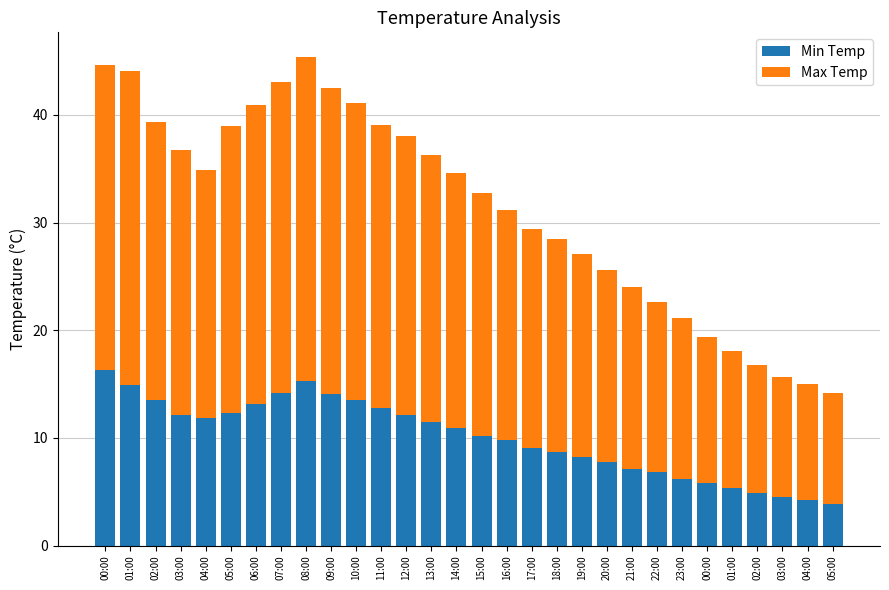

Which series changed the most between 07:00 and 12:00?

Max Temp